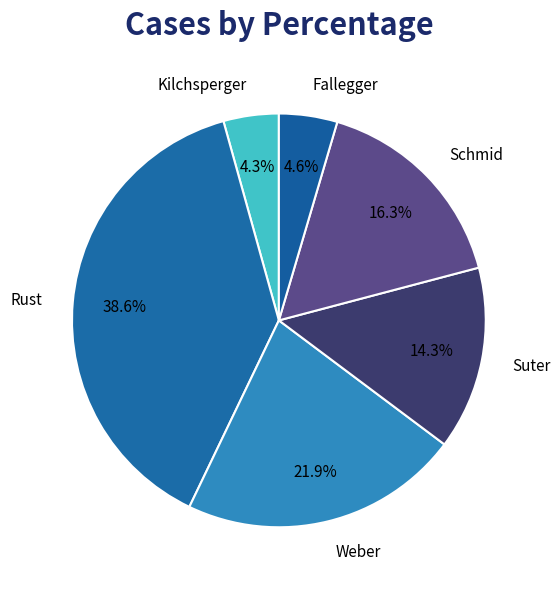

Is Suter the majority of the pie?

No